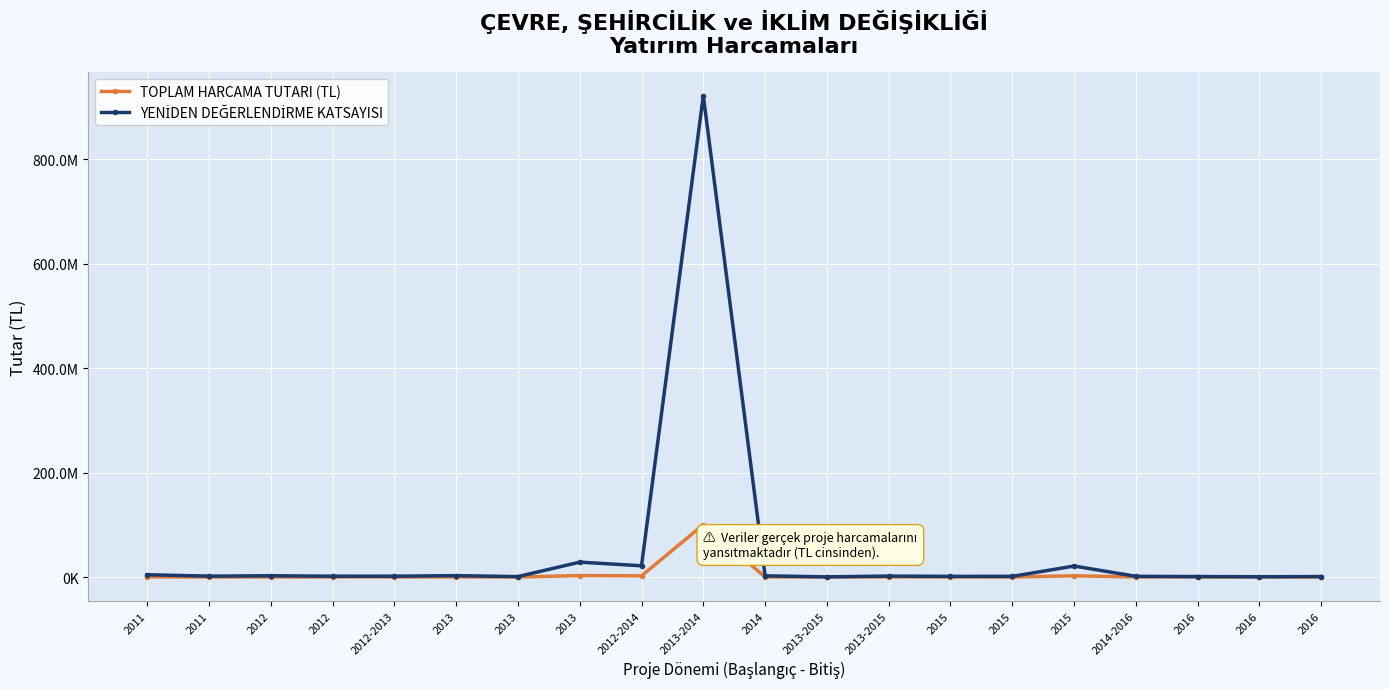

The YENİDEN DEĞERLENDİRME KATSAYISI series shows 3448037 at 2013-2015. True or false?

False